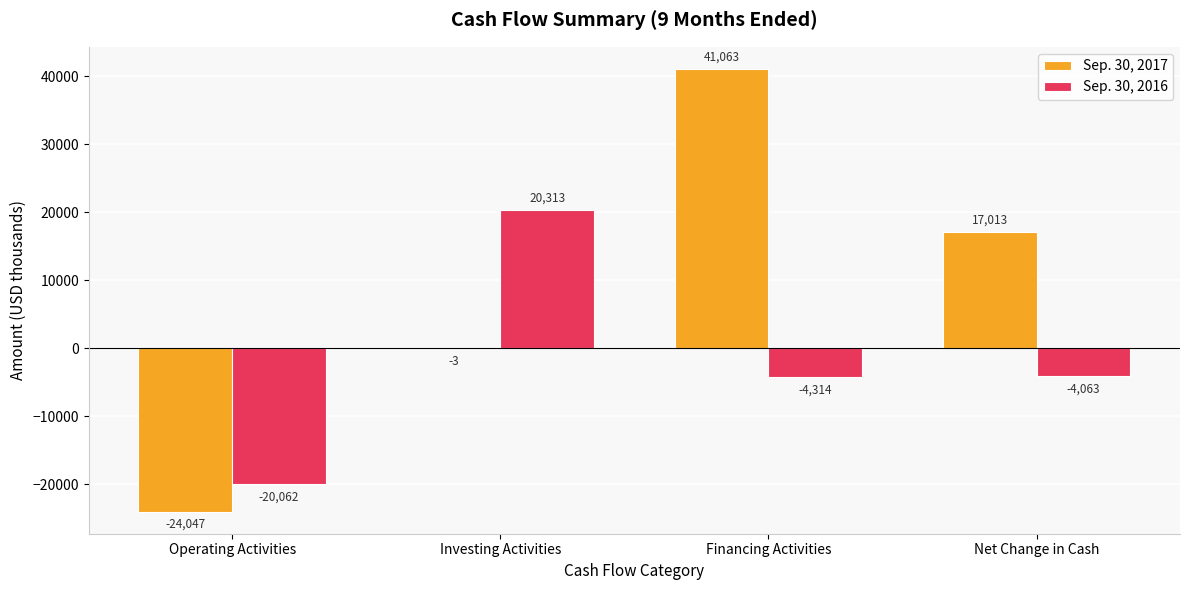

The value of Sep. 30, 2017 at Investing Activities is -3. True or false?

True